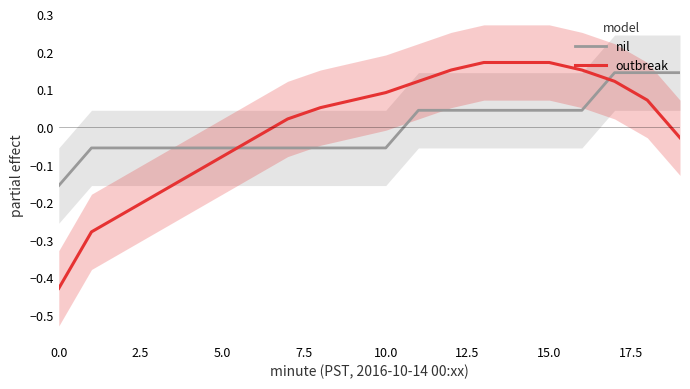

How many lines are shown in the chart?

2